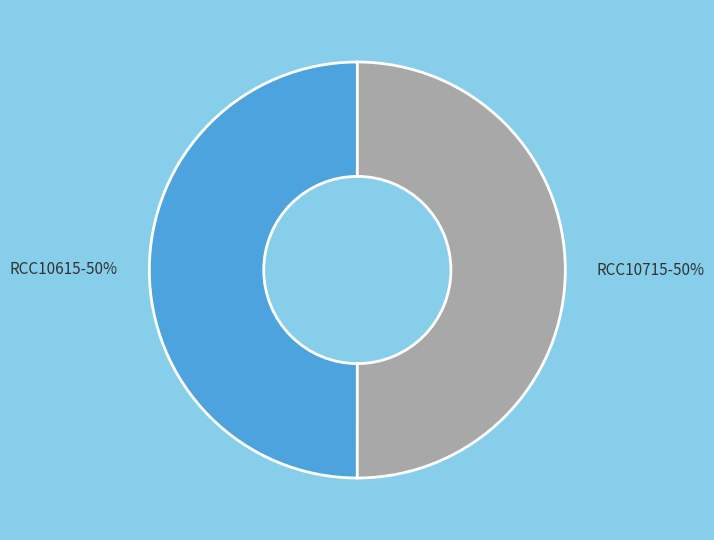

To the nearest percent, what portion does RCC10615 represent?

50%